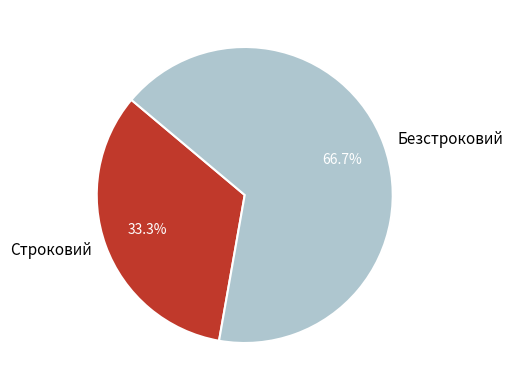

The Строковий slice represents 33% of the pie. True or false?

True